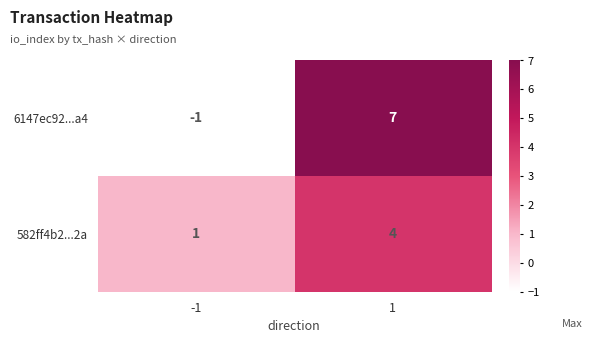

What is the sum of all 582ff4b2...2a values?

5